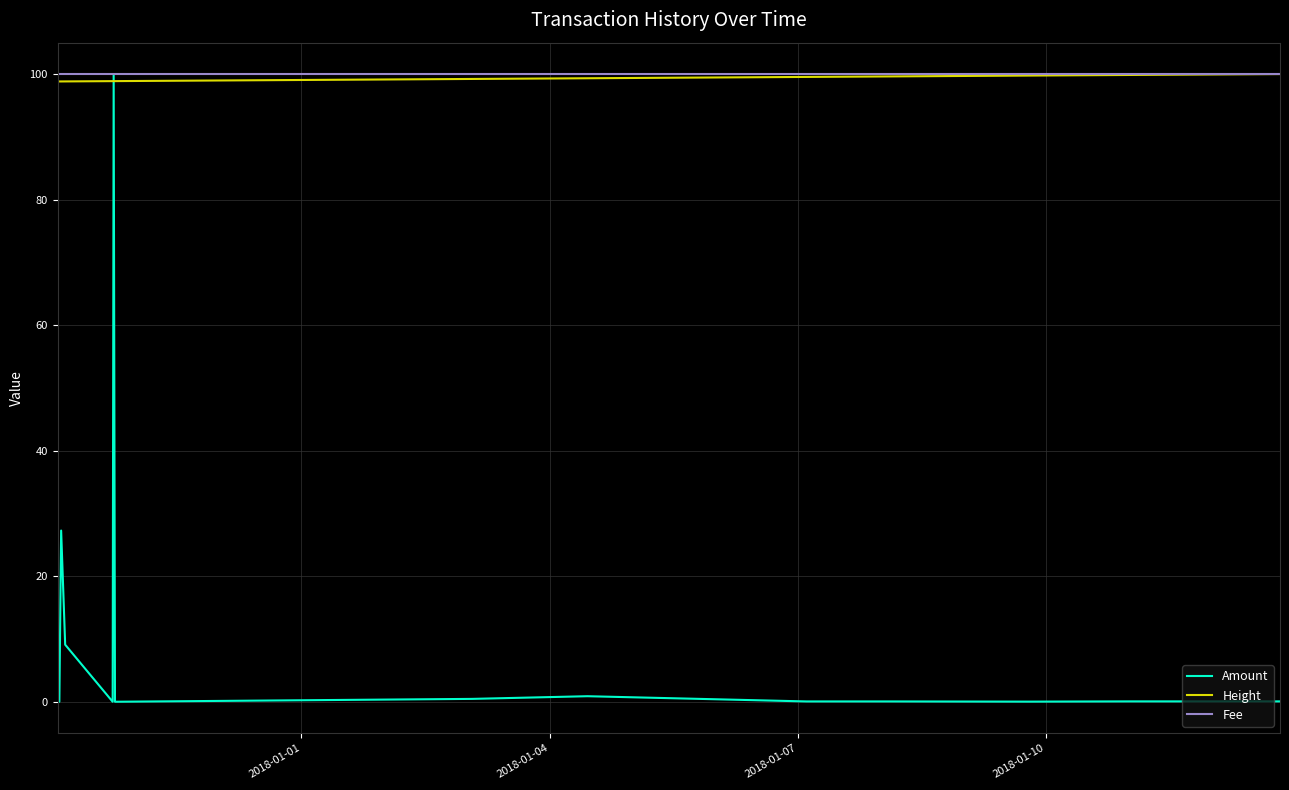

What is the maximum value shown in the chart?

100.0